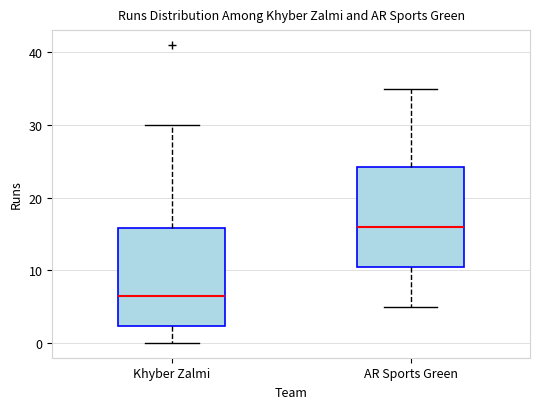

Which box has the lowest median line?

Khyber Zalmi